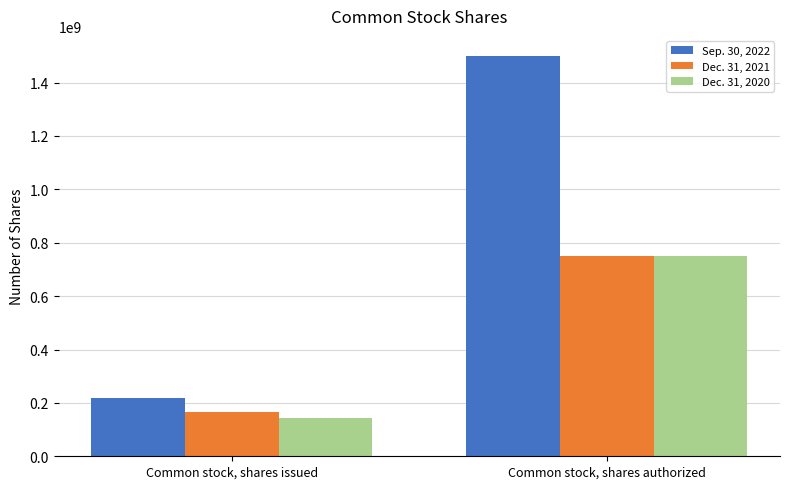

What is the sum of the Sep. 30, 2022 values at Common stock, shares issued and Common stock, shares authorized?

1719649187